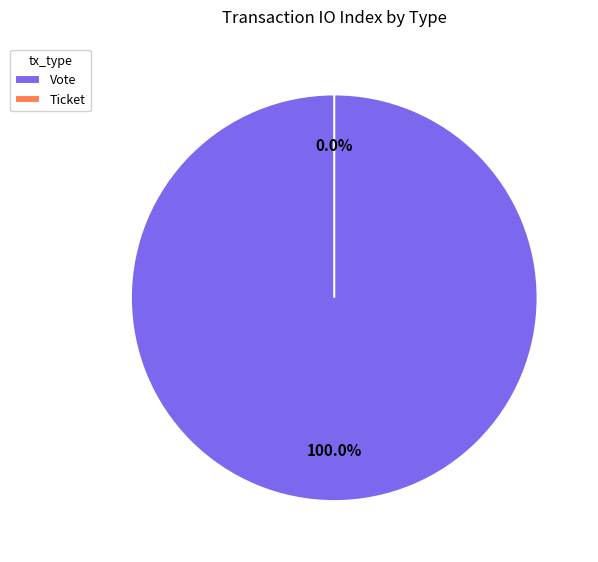

Rank the categories by value from highest to lowest.

Vote, Ticket